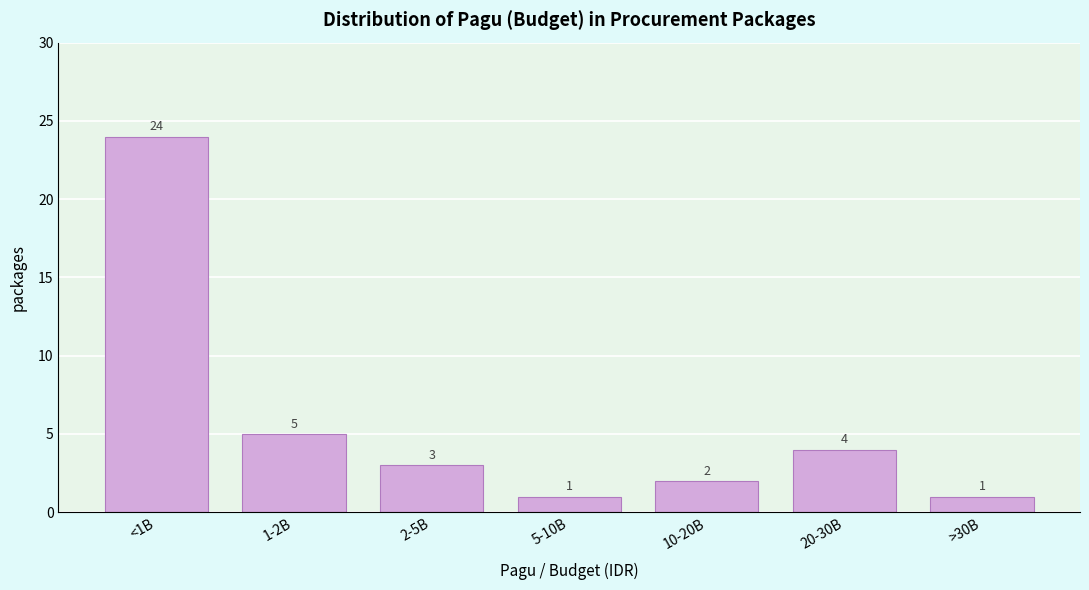

Reading left to right, extract all data points from this chart.

24	5	3	1	2	4	1